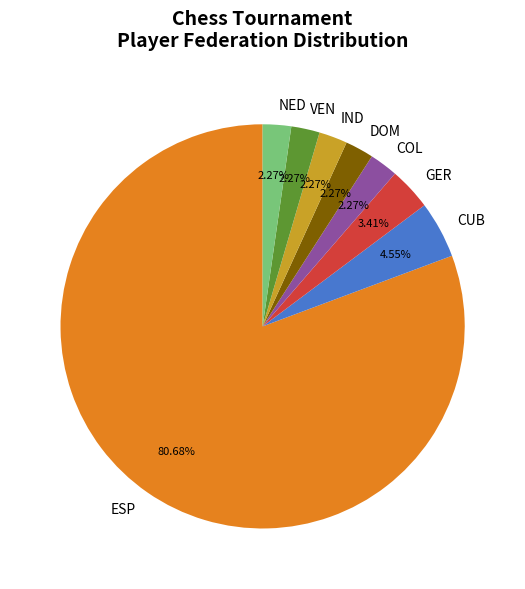

Between DOM and CUB, which is larger?

CUB